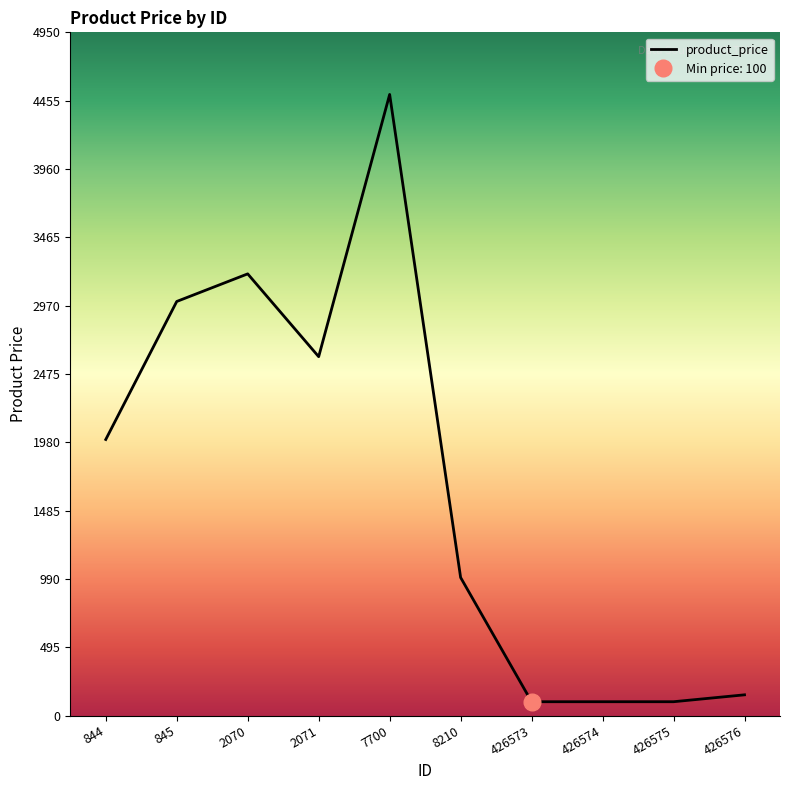

How many interior local valleys (lower than both neighbors) does the data have?

1